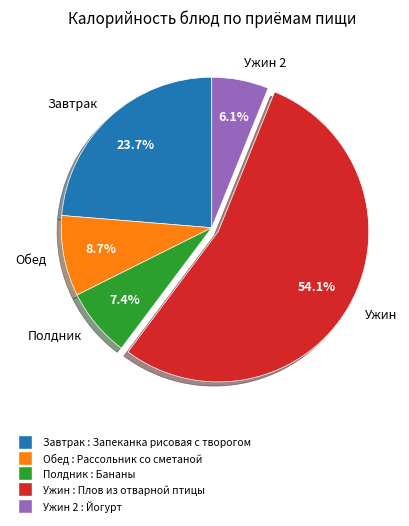

Between Ужин 2 and Обед, which is larger?

Обед